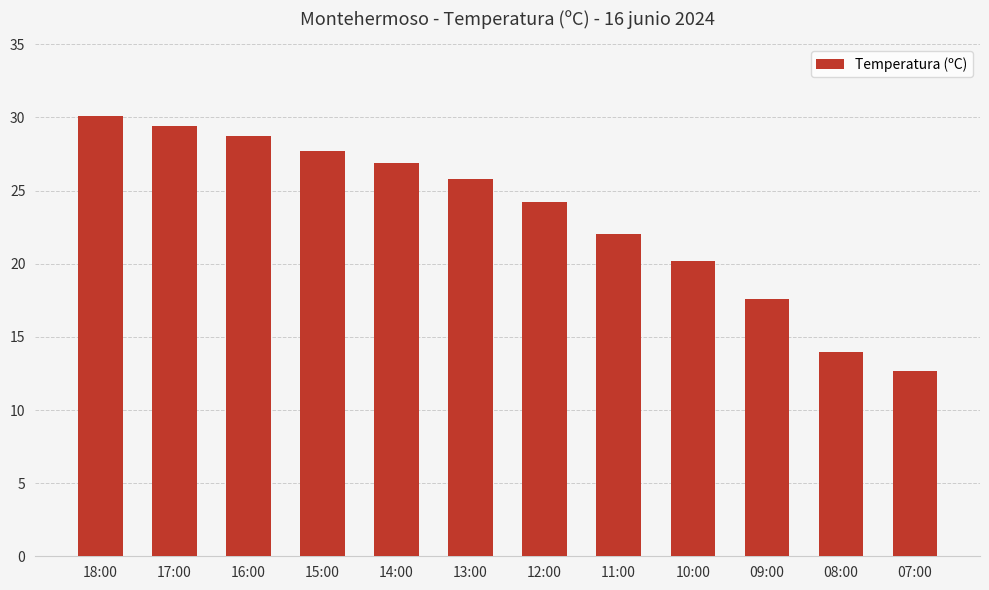

What position from the right is 15:00?

9